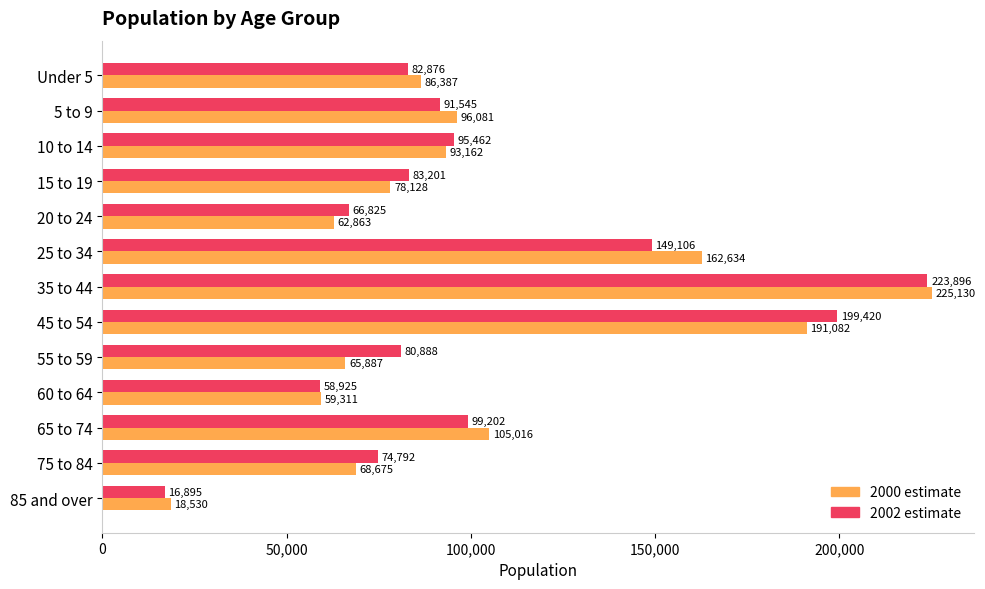

Rank the categories by 2002 estimate value from highest to lowest.

35 to 44, 45 to 54, 25 to 34, 65 to 74, 10 to 14, 5 to 9, 15 to 19, Under 5, 55 to 59, 75 to 84, 20 to 24, 60 to 64, 85 and over